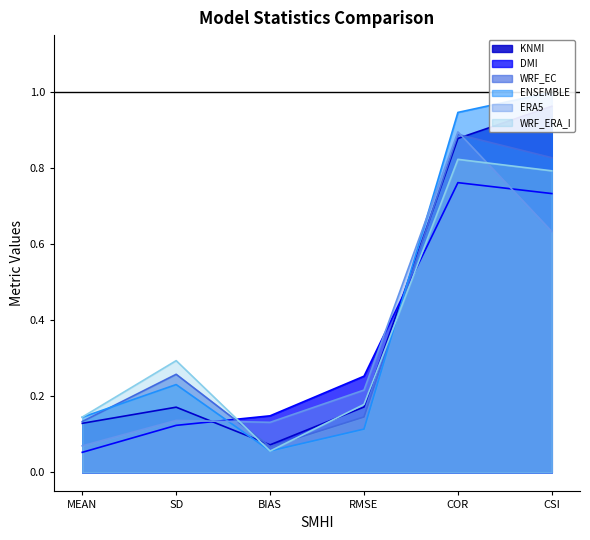

What is the difference between the maximum and minimum values in the KNMI series?

0.9